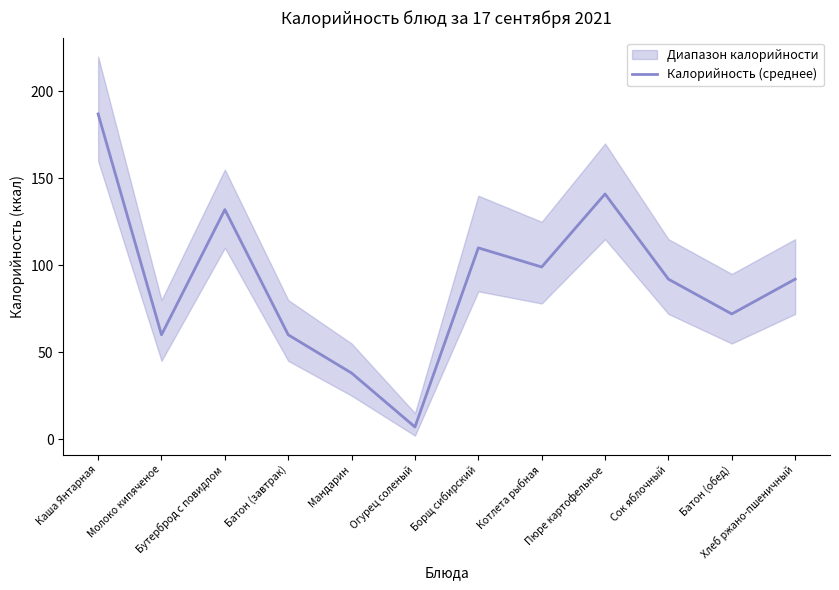

What is the sum of all values?

1090